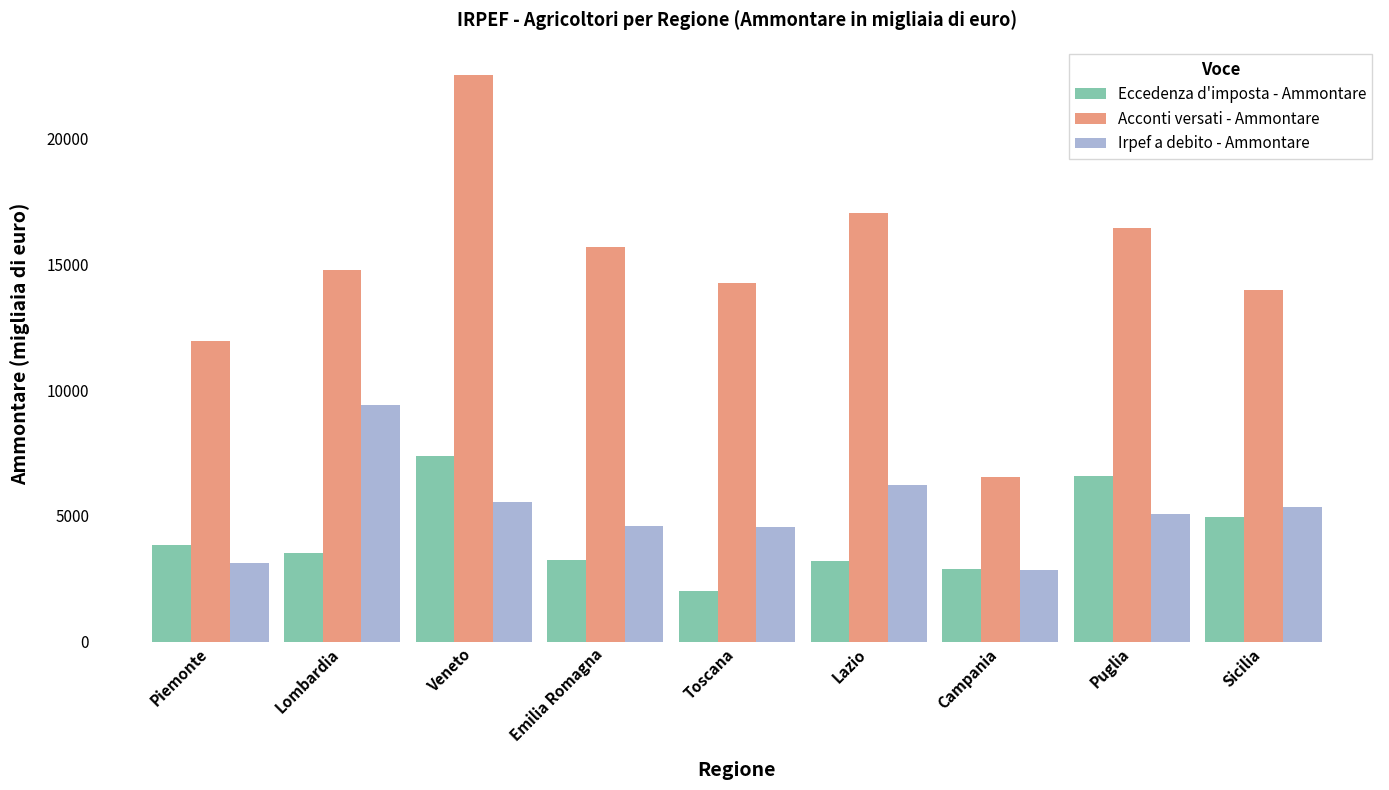

What is the label of the 4th bar from the left?

Emilia Romagna